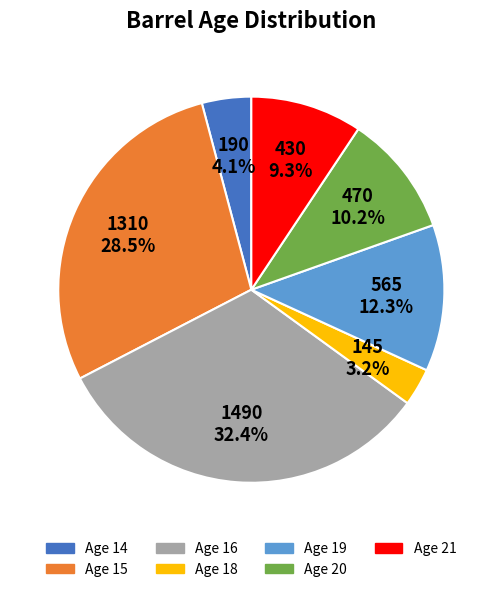

To the nearest percent, what is the average slice percentage?

14%